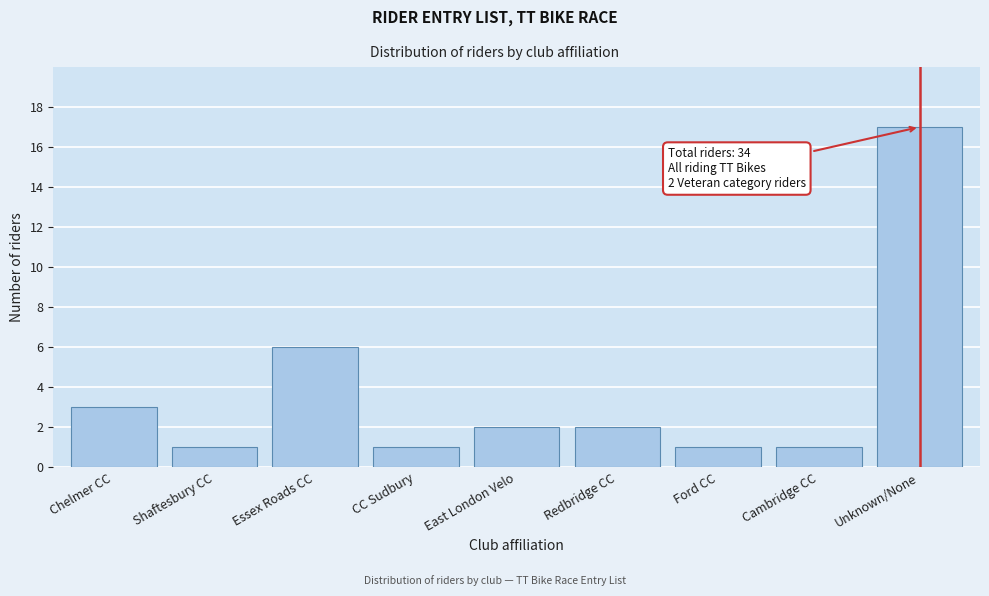

Reading left to right, transcribe all the data shown in this chart.

3	1	6	1	2	2	1	1	17